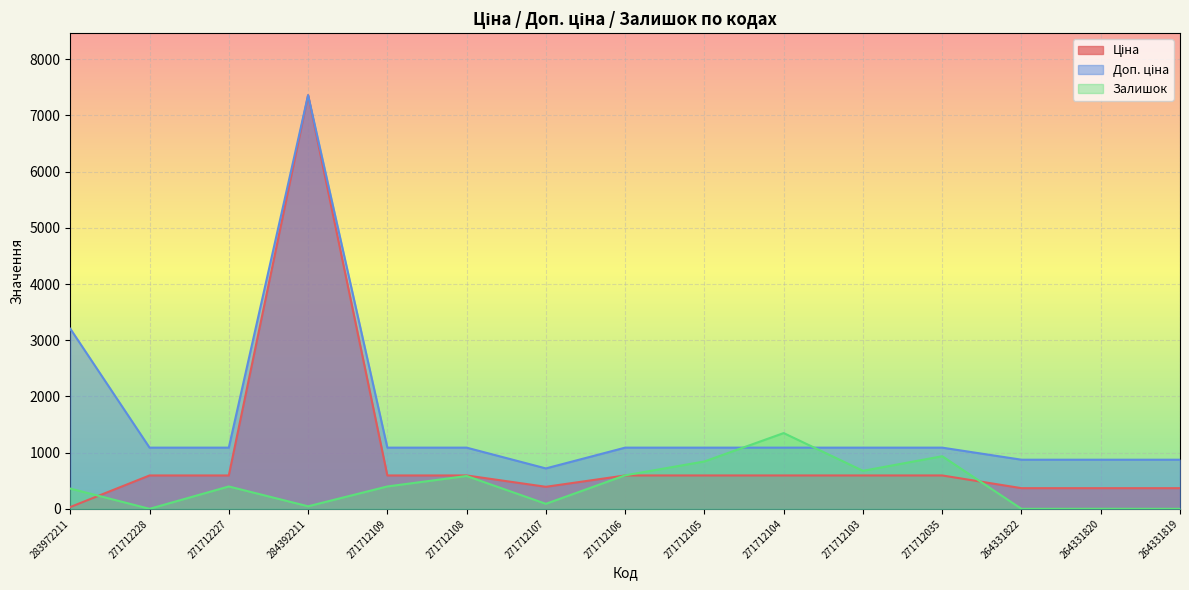

What are all the series names shown in the legend?

Ціна, Доп. ціна, Залишок